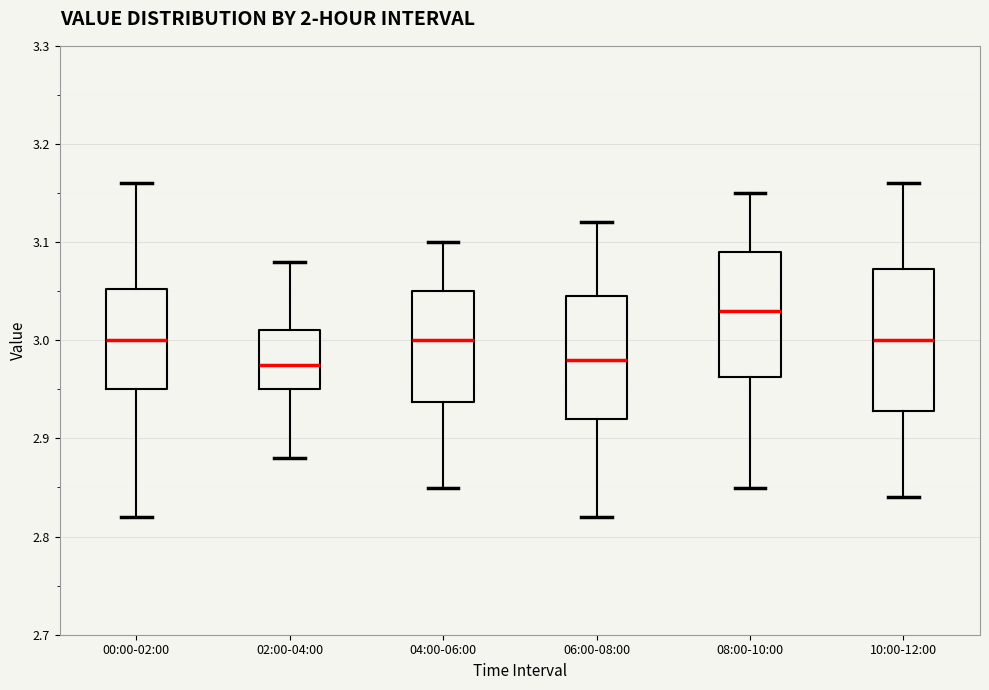

Reading left to right, transcribe this box plot: for each box, give where its median line is, the range the box spans, and where its two whiskers end, as read against the y-axis. The values are not printed on the chart, so give them approximately, as read against the axis.

00:00-02:00: median 3.00, box 2.95 to 3.05, whiskers 2.82 to 3.16
02:00-04:00: median 2.98, box 2.95 to 3.01, whiskers 2.88 to 3.08
04:00-06:00: median 3.00, box 2.94 to 3.05, whiskers 2.85 to 3.10
06:00-08:00: median 2.98, box 2.92 to 3.05, whiskers 2.82 to 3.12
08:00-10:00: median 3.03, box 2.96 to 3.09, whiskers 2.85 to 3.15
10:00-12:00: median 3.00, box 2.93 to 3.07, whiskers 2.84 to 3.16